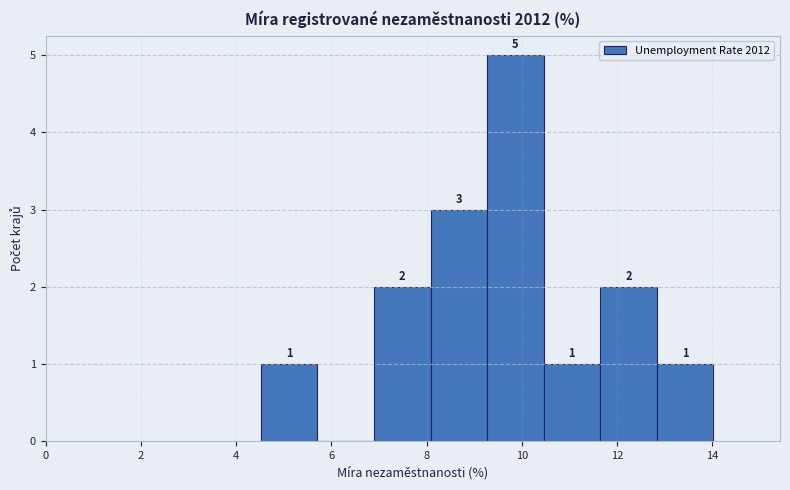

Over which range of the x-axis is the bar tallest?

9.2 to 10.4